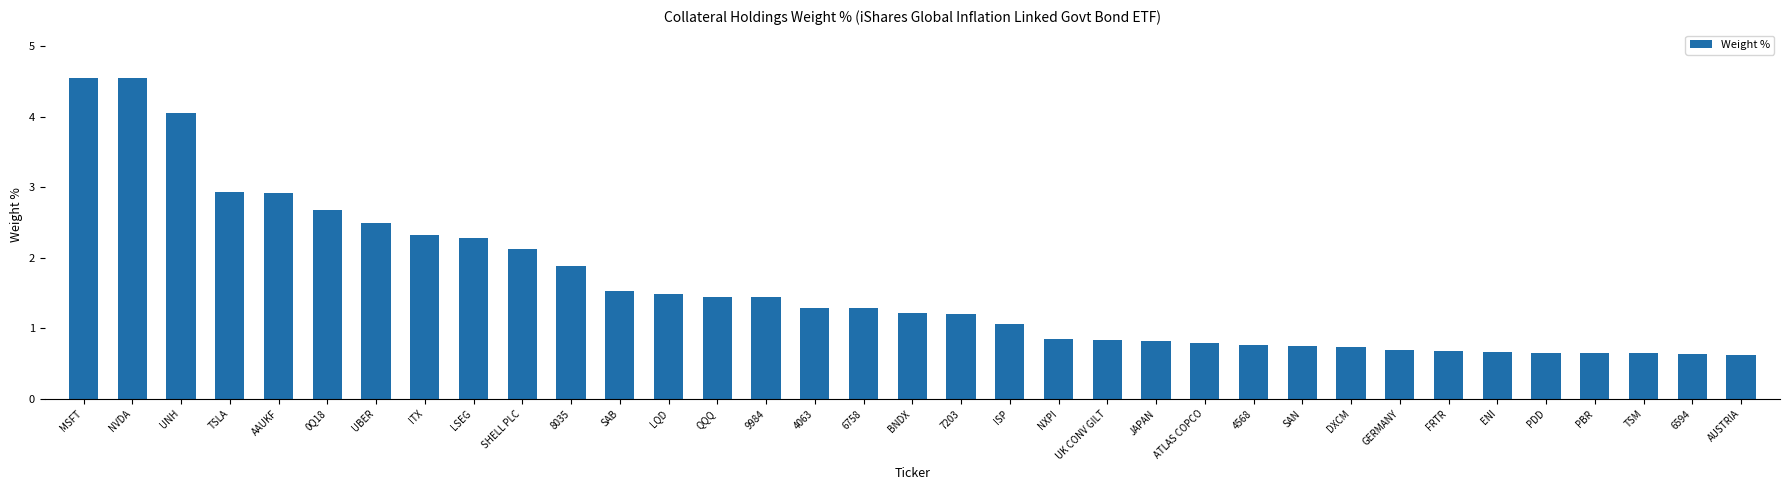

At which label does the data first exceed 1?

MSFT